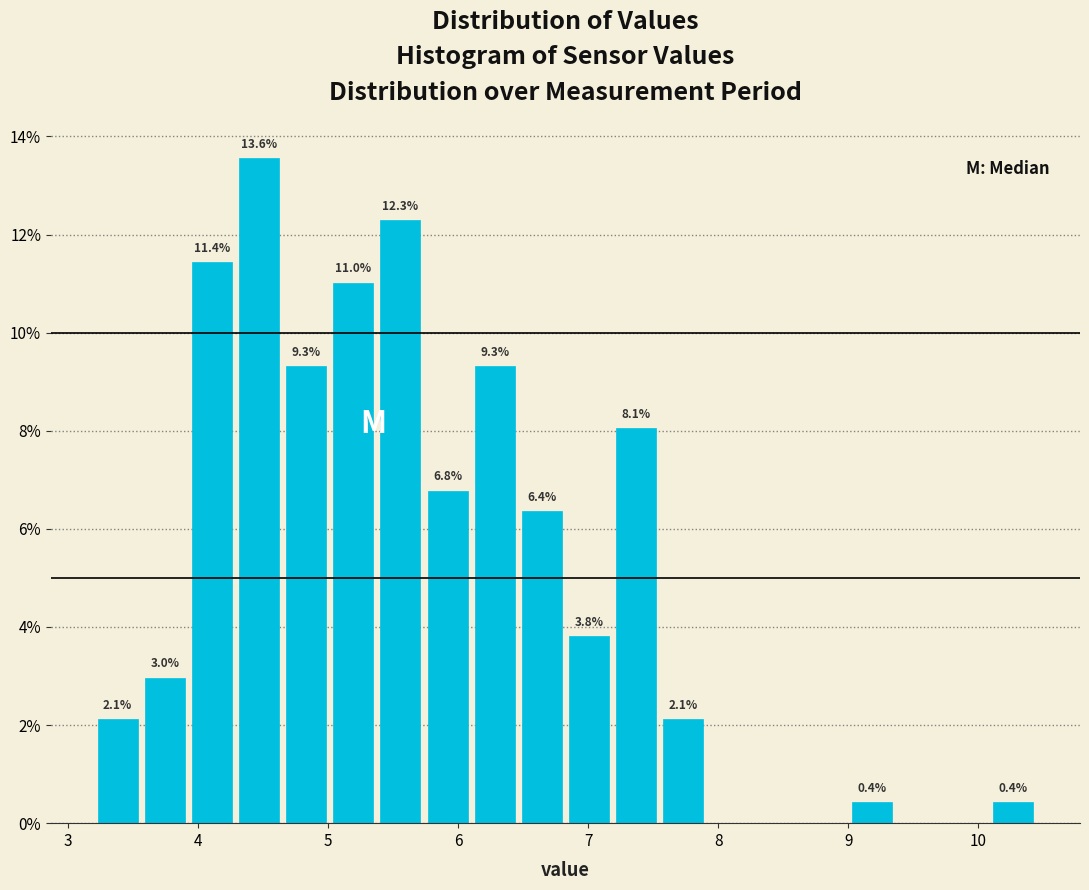

Read against the x-axis, roughly where is the centre of the tallest bar?

4.5